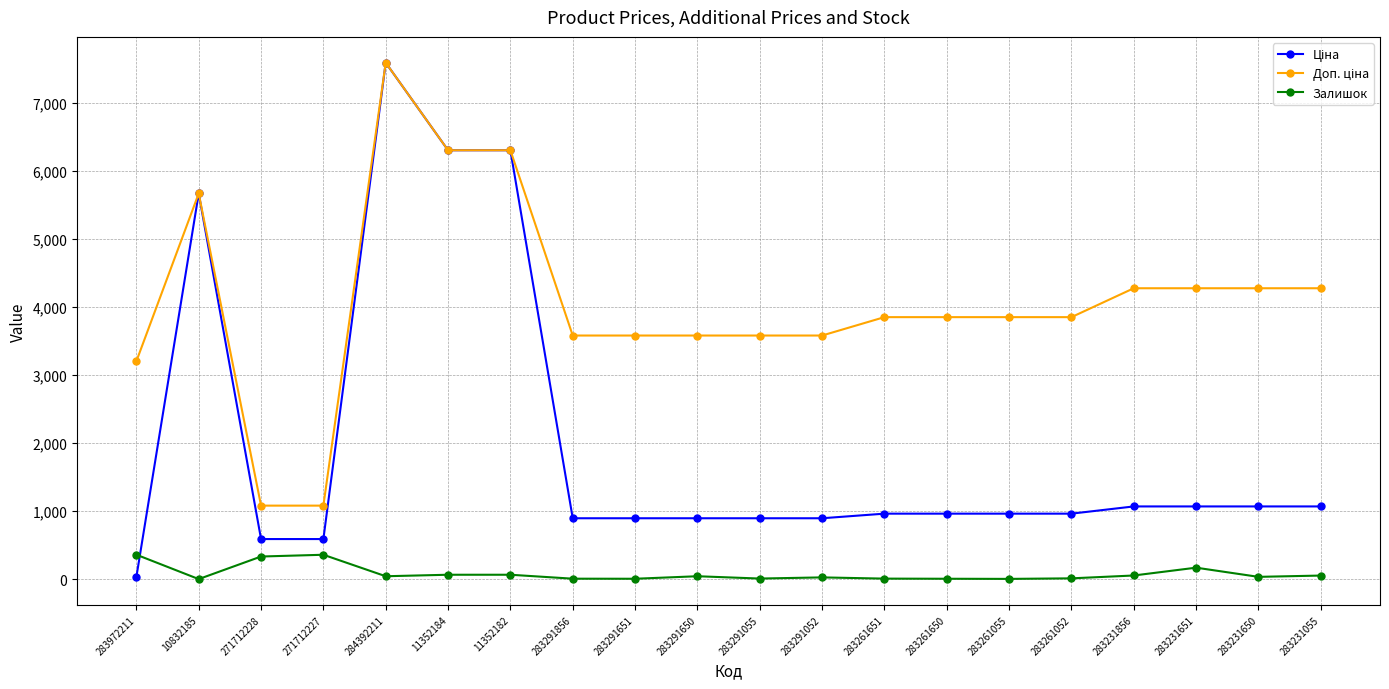

At which category is the sum across all series the highest?

284392211